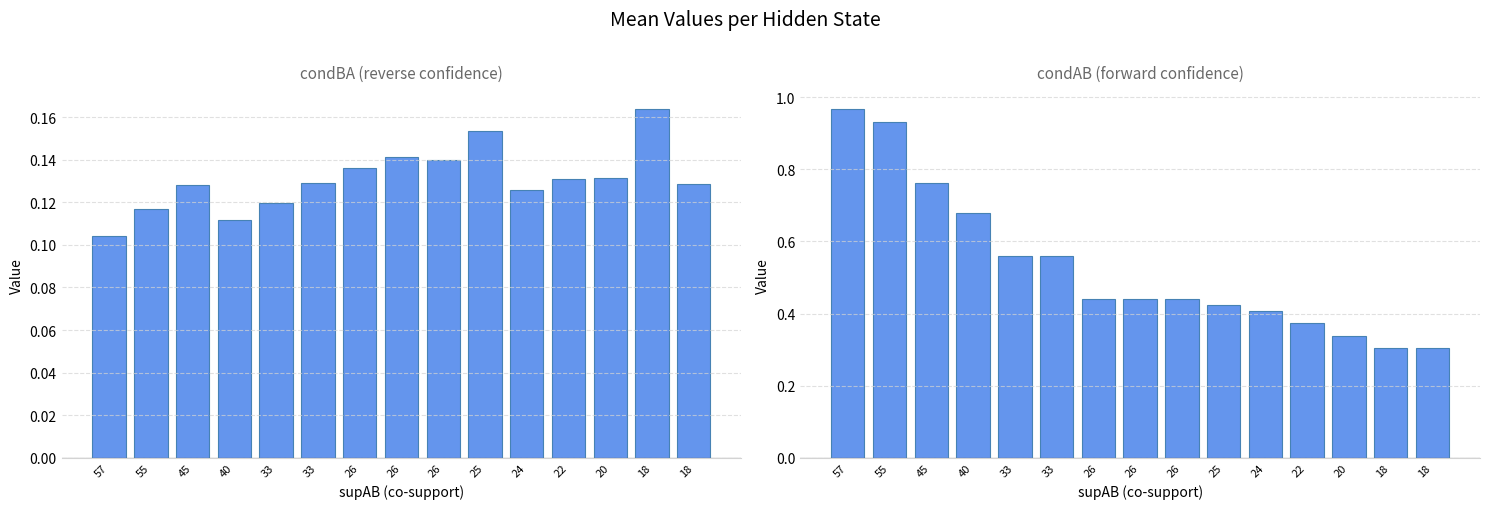

Does the chart contain stacked bars?

No